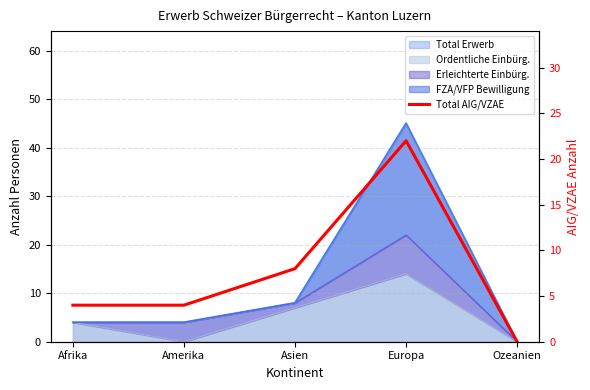

What position from the right is Afrika?

5